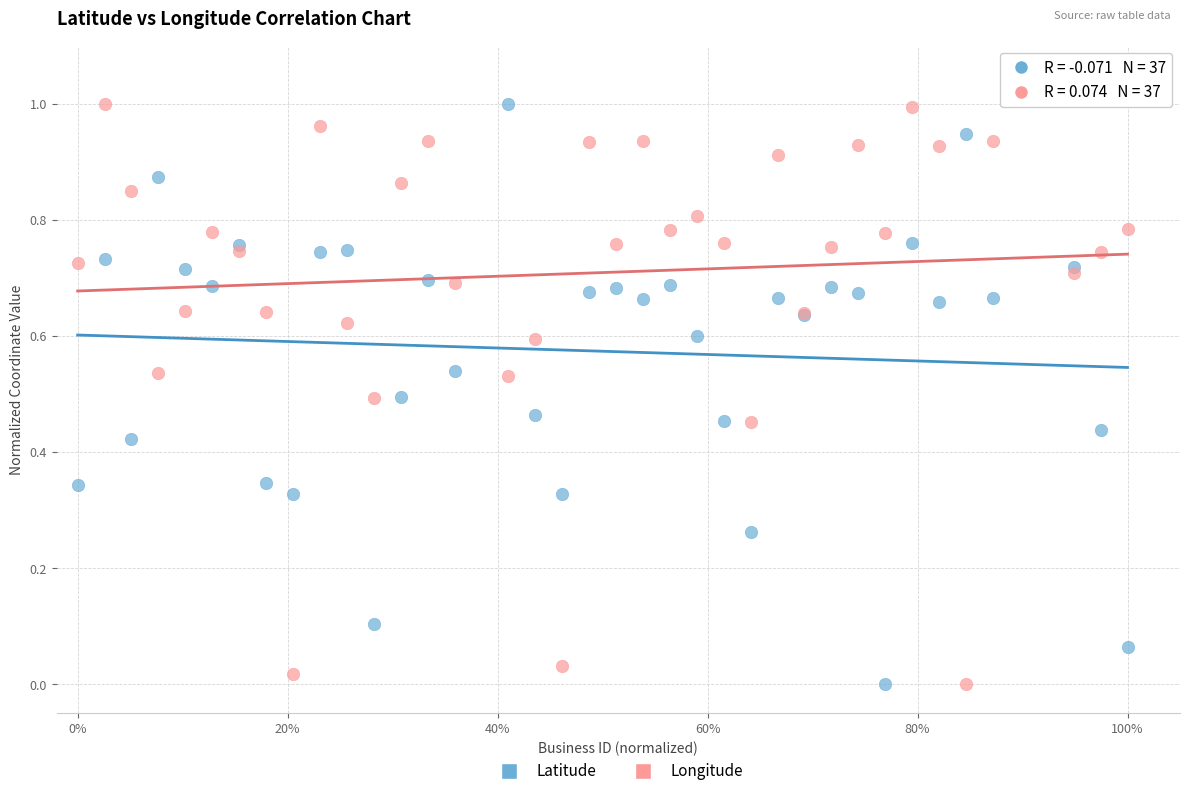

What are all the series names shown in the legend?

Latitude, Longitude